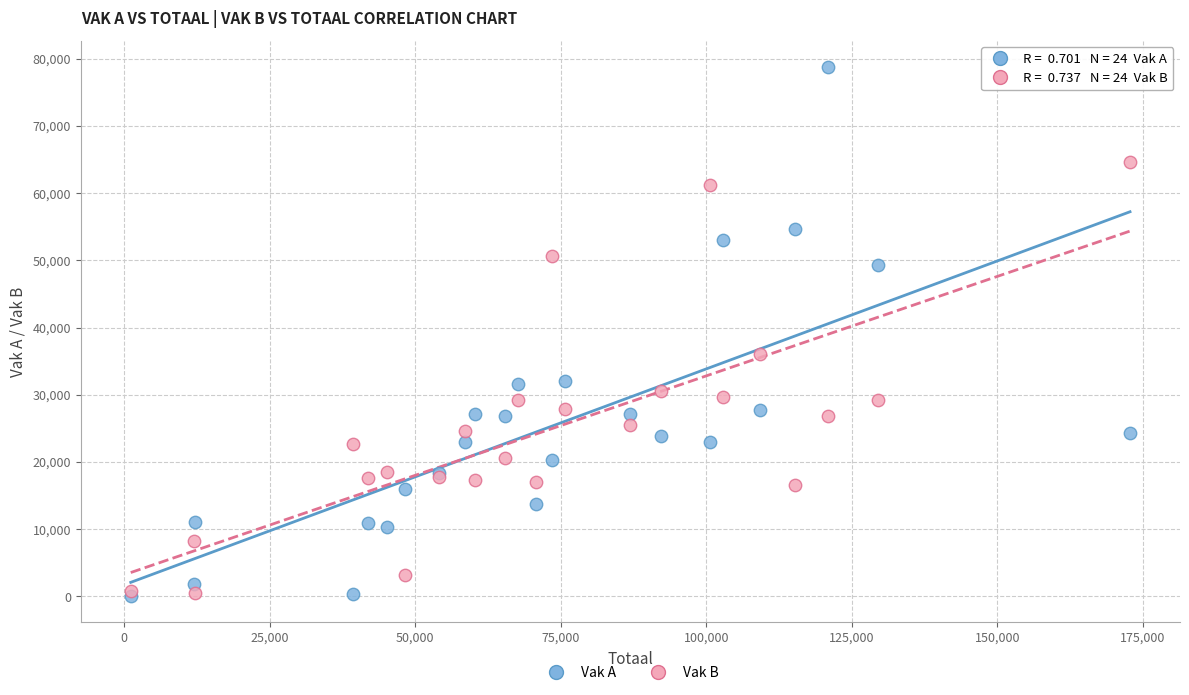

What are all the series names shown in the legend?

Vak A, Vak B